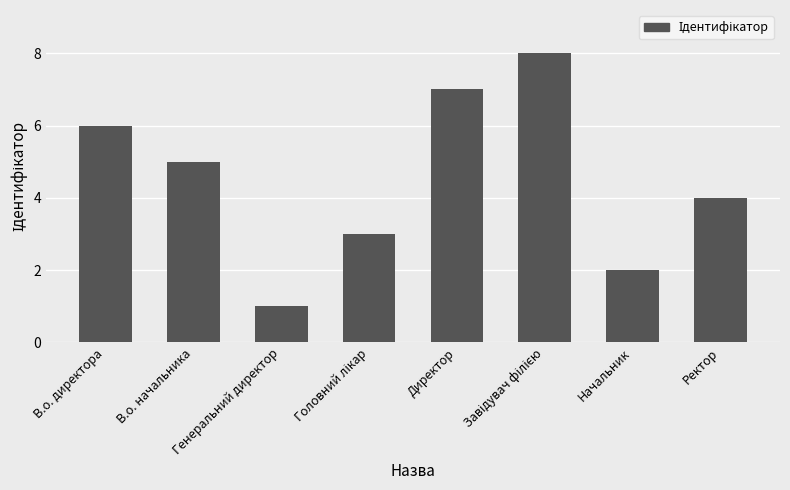

Where is the data nearest to the value 4?

Ректор